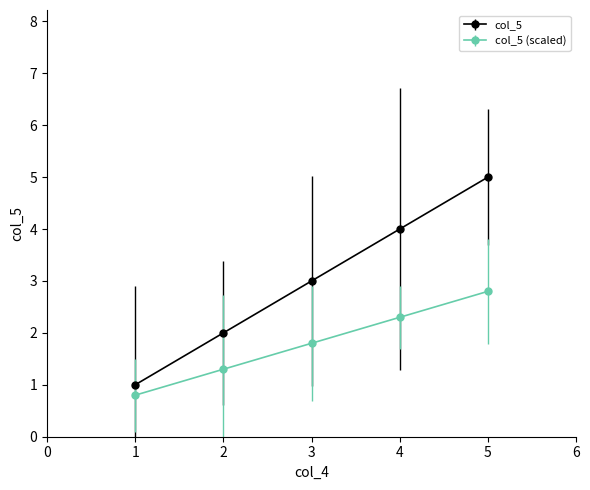

Is it true that col_5 equals 1.0 at 1?

True